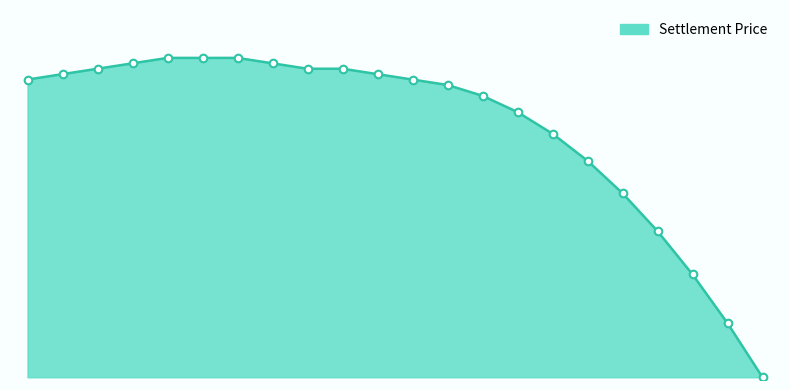

Does the chart have visible grid lines?

No